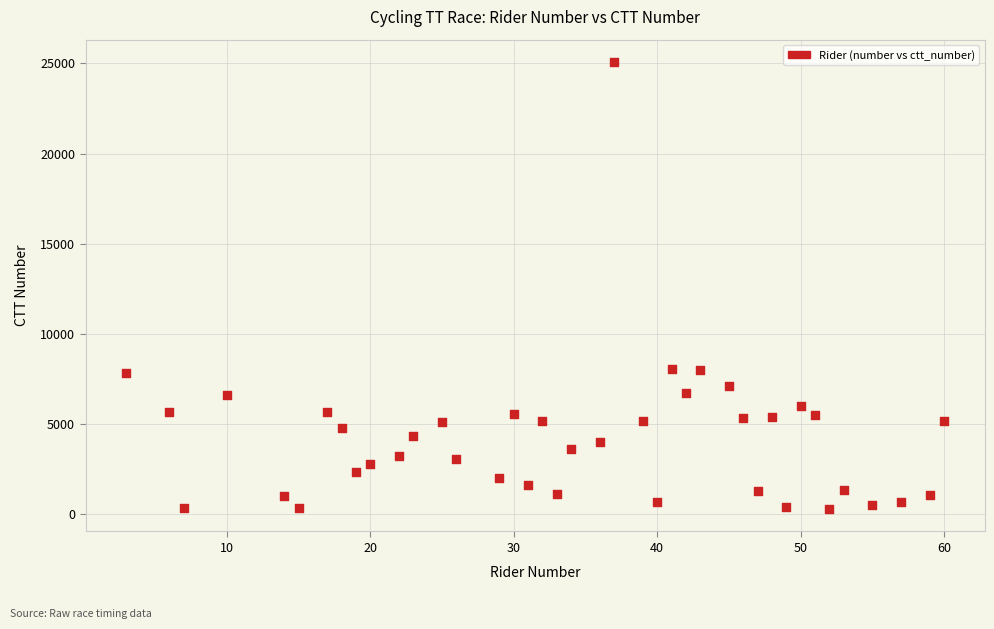

What is the range of Y values (max minus min)?

24820